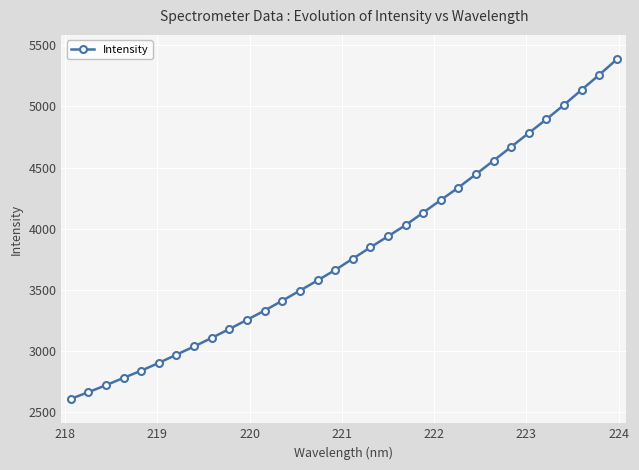

What is the maximum value shown in the chart?

5386.0